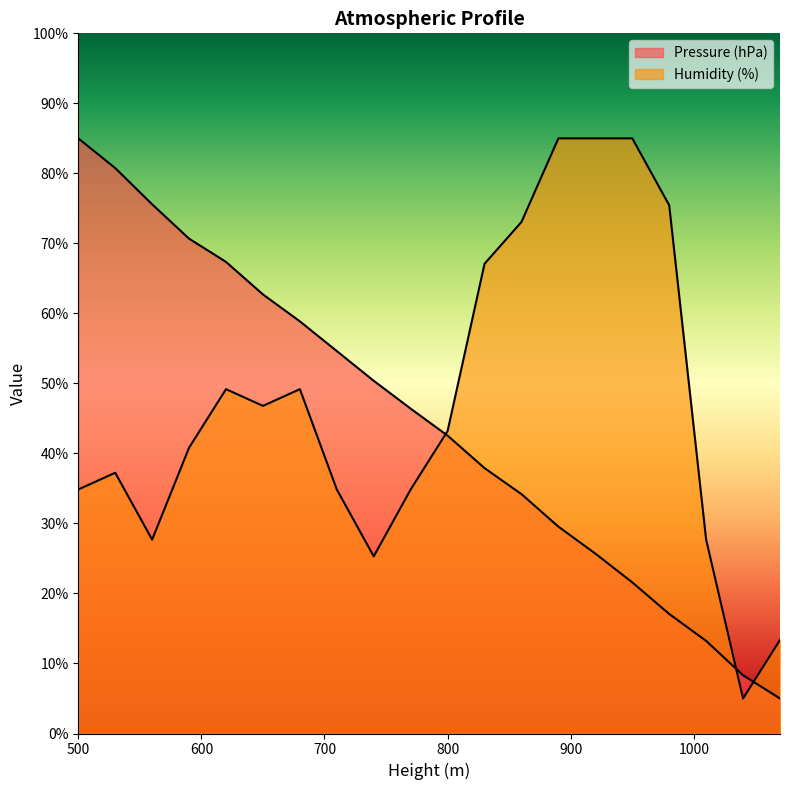

What is the value of the Pressure (hPa) point at the 11th from the left?

42.5